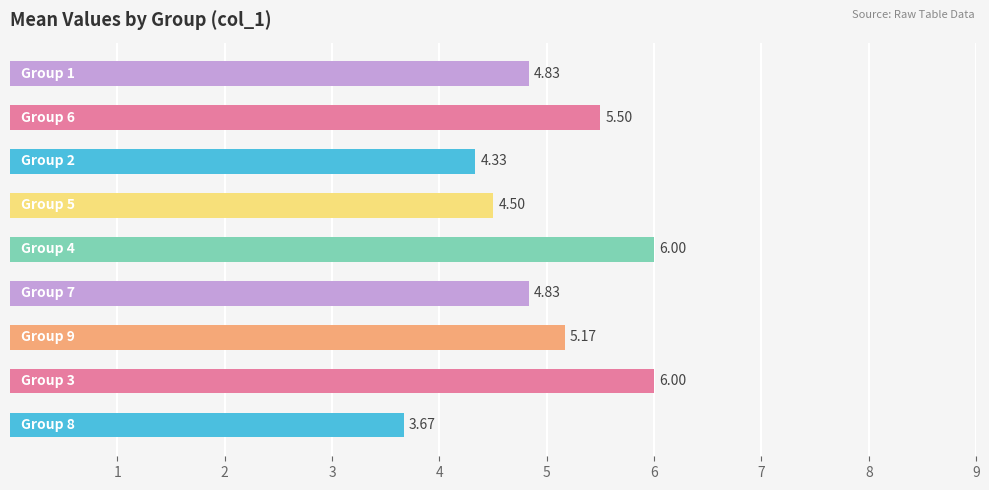

What is the difference between the maximum and minimum values?

2.3